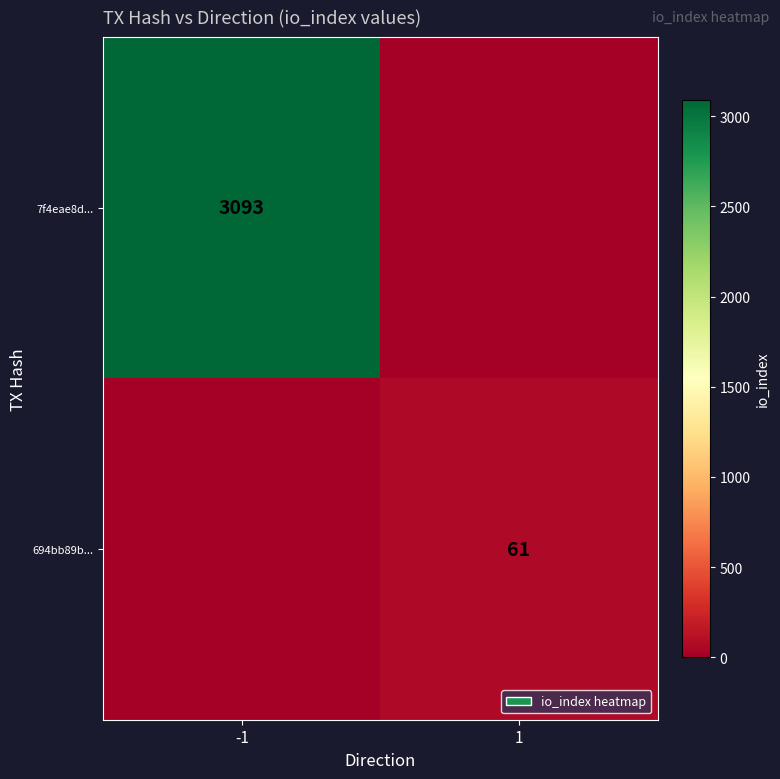

The 7f4eae8d... series shows 3093 at -1. True or false?

True